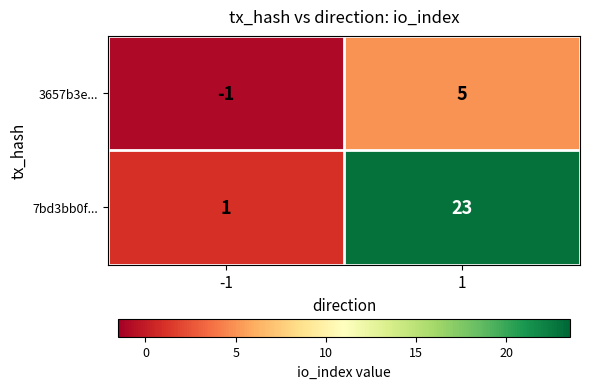

Which series has the largest range (max minus min)?

7bd3bb0f...